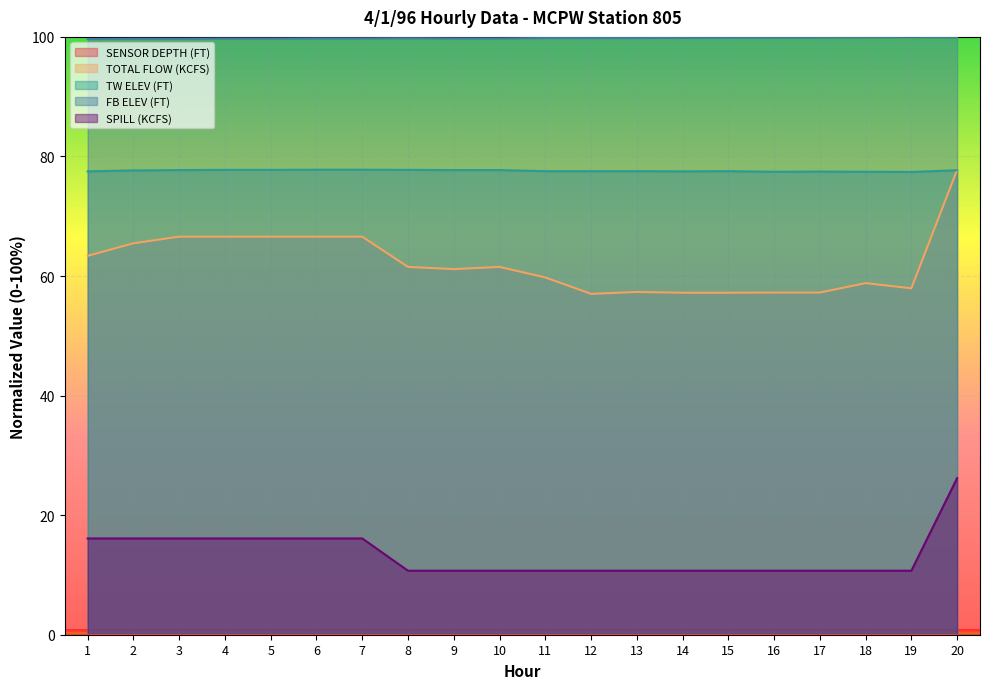

What is the spread (max minus min) of values at 14?

99.8